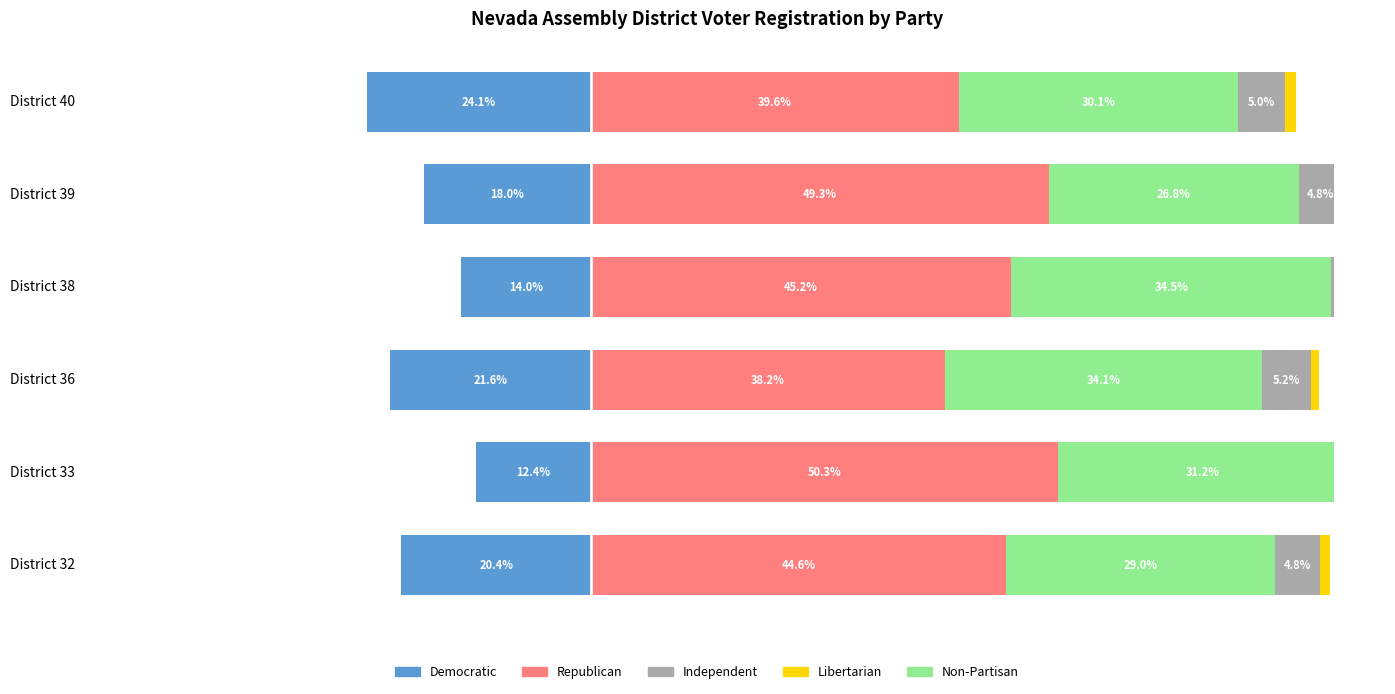

How many data points in Democratic are above -17?

2